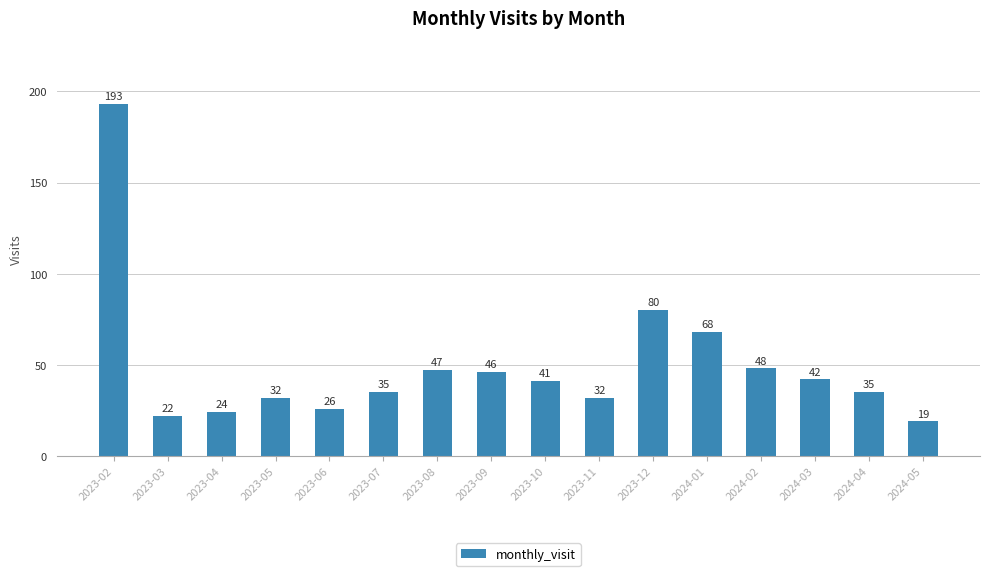

How many values are below 41?

8